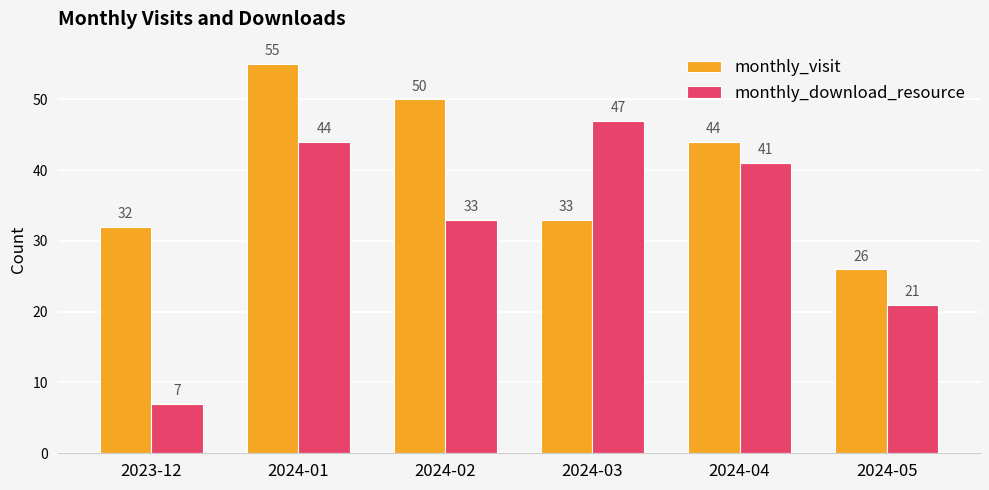

What is the total value across all series at 2024-01?

99